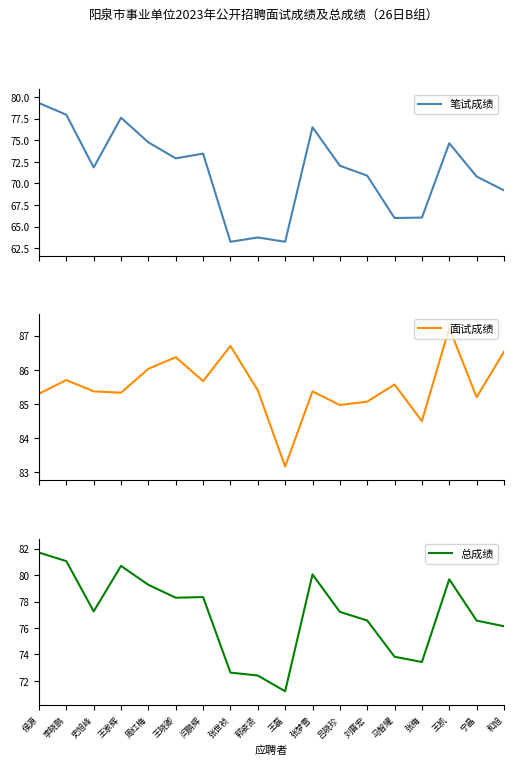

Reading left to right, extract all data points from this chart.

笔试成绩: 侯源=79.3	李晓鹏=78.0	史旭峰=71.8	王家辉=77.6	周红梅=74.8	王晓卿=72.9	闫鹏辉=73.5	张世祯=63.2	郭姿贤=63.8	王磊=63.2	张梦雪=76.5	吕晓珍=72.0	刘晋宏=70.9	马智耀=66.0	张梅=66.0	王凯=74.7	宁晶=70.8	和旭=69.2
面试成绩: 侯源=85.3	李晓鹏=85.7	史旭峰=85.4	王家辉=85.3	周红梅=86.0	王晓卿=86.4	闫鹏辉=85.7	张世祯=86.7	郭姿贤=85.4	王磊=83.2	张梦雪=85.4	吕晓珍=85.0	刘晋宏=85.1	马智耀=85.6	张梅=84.5	王凯=87.2	宁晶=85.2	和旭=86.5
总成绩: 侯源=81.7	李晓鹏=81.0	史旭峰=77.3	王家辉=80.7	周红梅=79.3	王晓卿=78.3	闫鹏辉=78.3	张世祯=72.6	郭姿贤=72.4	王磊=71.2	张梦雪=80.0	吕晓珍=77.2	刘晋宏=76.6	马智耀=73.8	张梅=73.4	王凯=79.7	宁晶=76.6	和旭=76.1